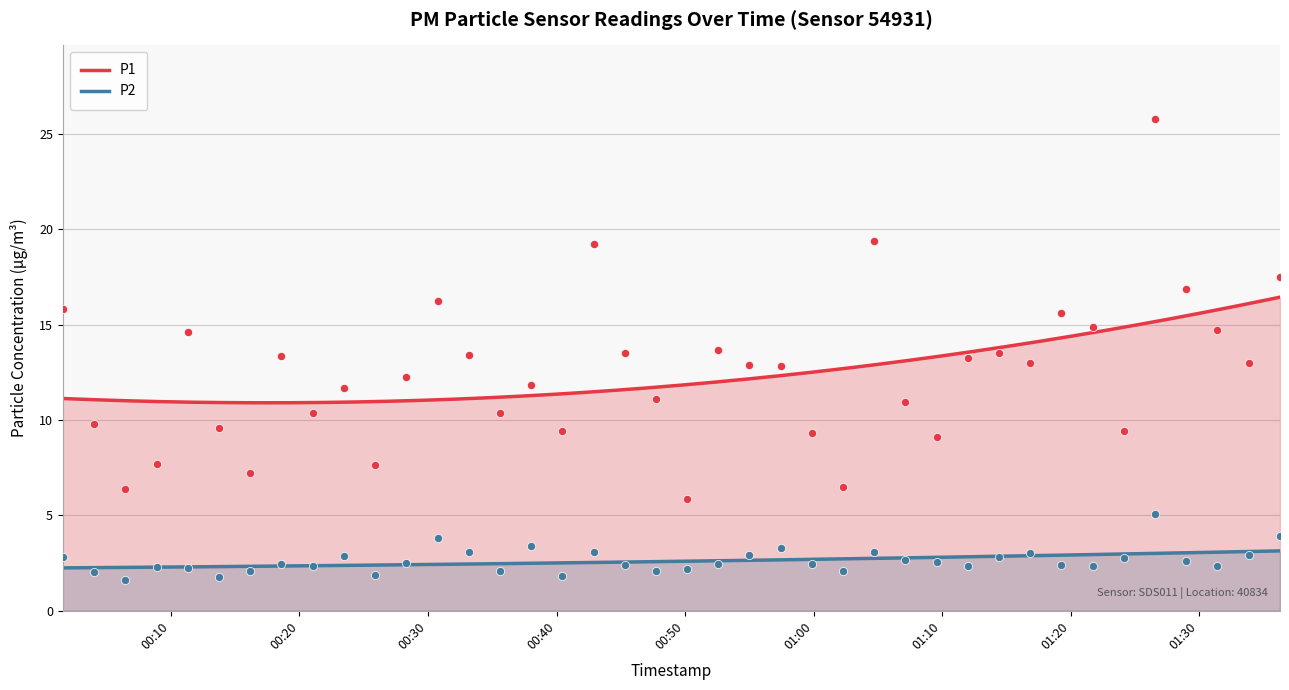

Which series contains the lowest Y value?

P2